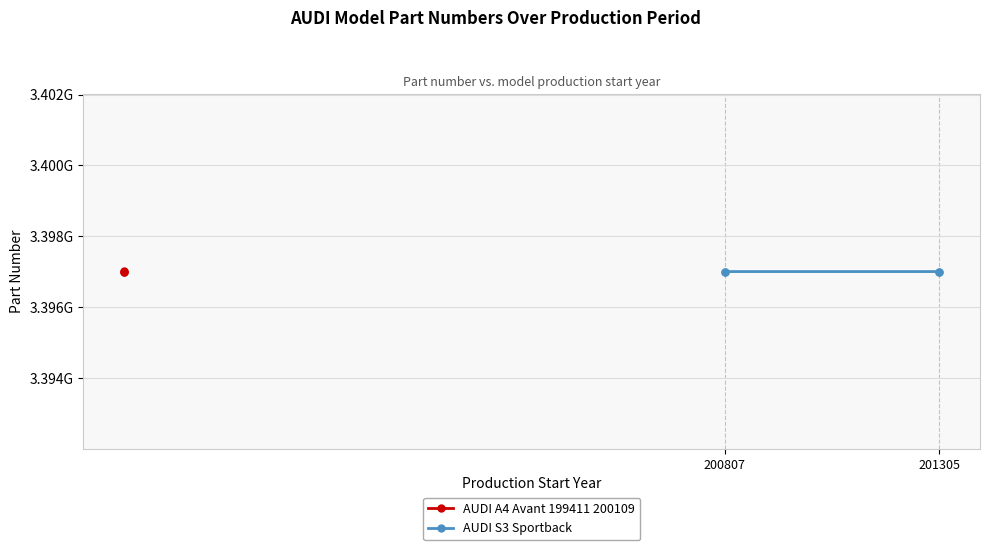

Is it true that the value at 201305 is 1191896867?

False